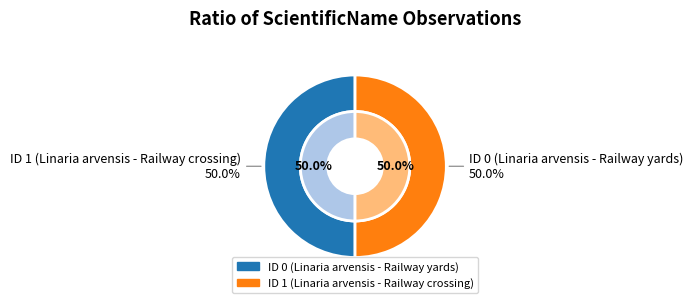

The ID 1 (Linaria arvensis - Railway crossing) slice represents 50% of the pie. True or false?

True